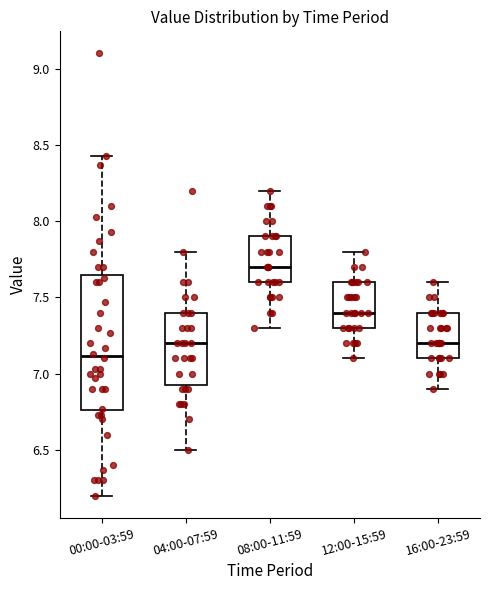

Reading left to right, transcribe this box plot: for each box, give where its median line is, the range the box spans, and where its two whiskers end, as read against the y-axis. The values are not printed on the chart, so give them approximately, as read against the axis.

00:00-03:59: median 7.10, box 6.75 to 7.65, whiskers 6.20 to 8.45
04:00-07:59: median 7.20, box 6.95 to 7.40, whiskers 6.50 to 7.80
08:00-11:59: median 7.70, box 7.60 to 7.90, whiskers 7.30 to 8.20
12:00-15:59: median 7.40, box 7.30 to 7.60, whiskers 7.10 to 7.80
16:00-23:59: median 7.20, box 7.10 to 7.40, whiskers 6.90 to 7.60